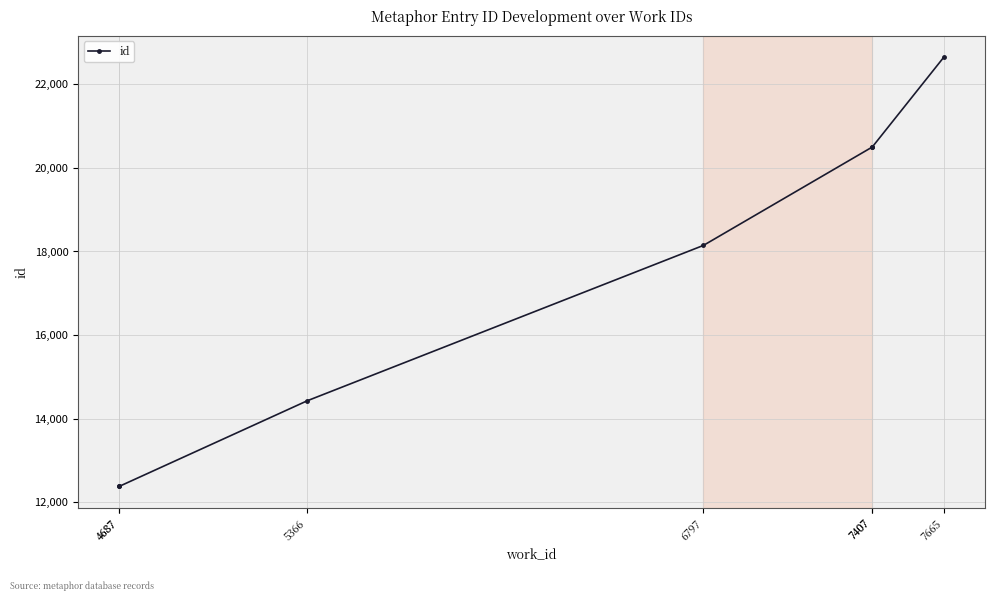

Approximately how many times larger is the value at 5366 compared to 7407?

0.7